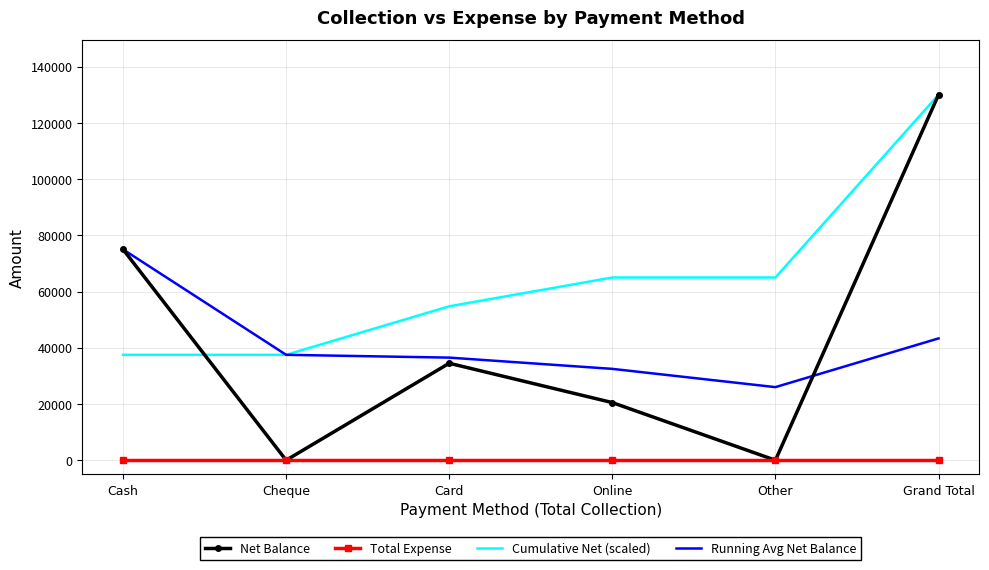

What is the difference between the highest and lowest values at Grand Total?

130000.0